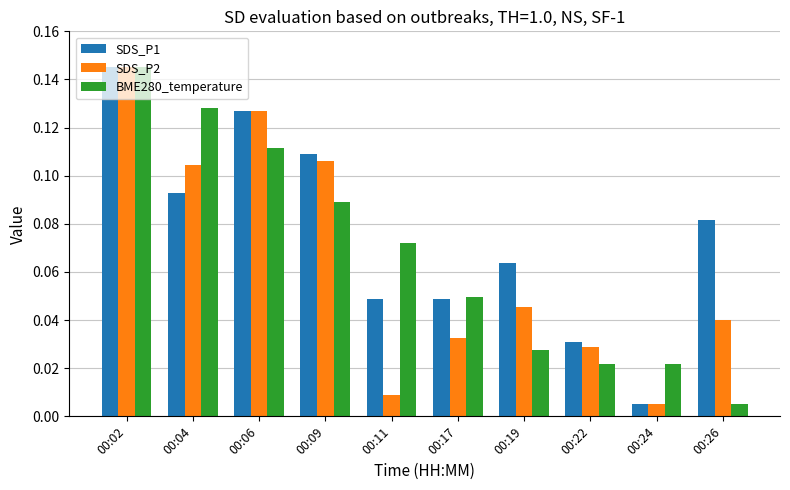

Does the chart contain any negative values?

No